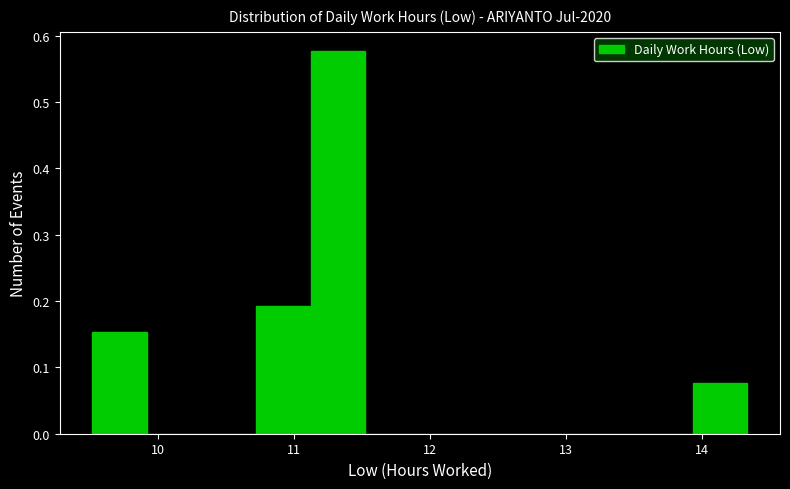

Reading left to right, list every bar in this chart as the range it spans on the x-axis followed by its height. Neither the bar edges nor the heights are printed on the chart, so give them approximately, as read against the axes.

9.5 to 9.9: 0.15
9.9 to 10.3: 0
10.3 to 10.7: 0
10.7 to 11.1: 0.19
11.1 to 11.5: 0.58
11.5 to 11.9: 0
11.9 to 12.3: 0
12.3 to 12.7: 0
12.7 to 13.1: 0
13.1 to 13.5: 0
13.5 to 13.9: 0
13.9 to 14.3: 0.08